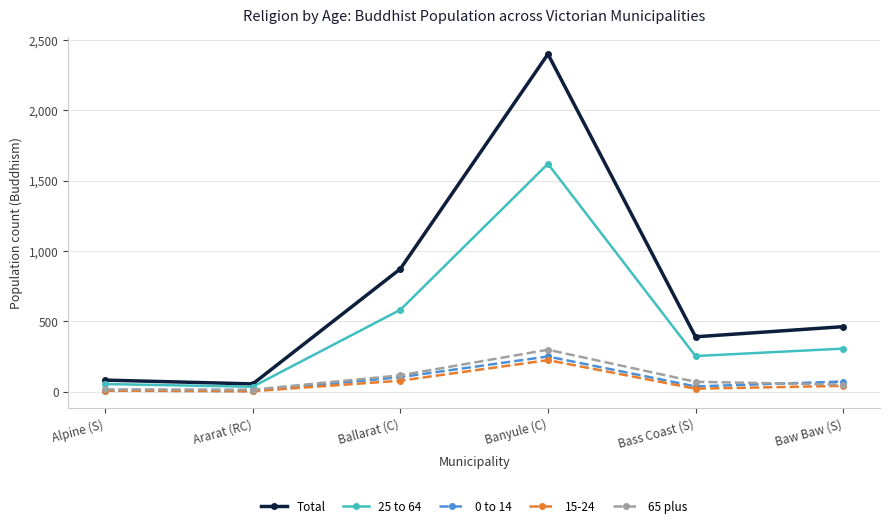

The 65 plus series shows 14 at Ararat (RC). True or false?

True